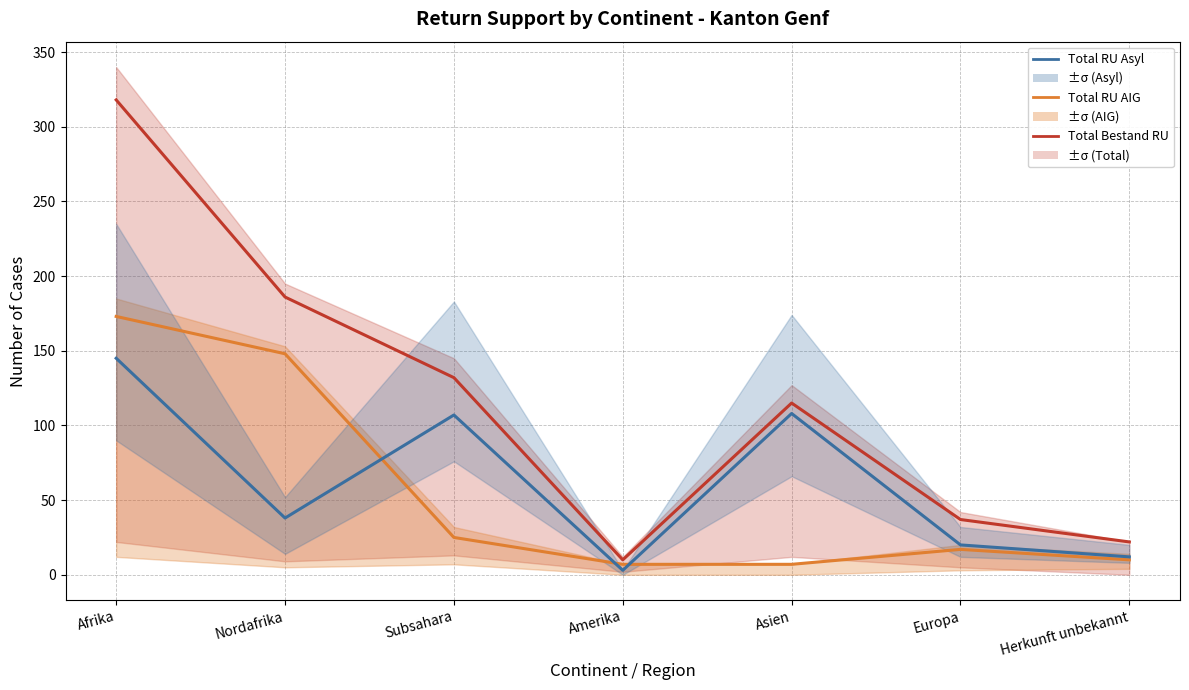

What is the label of the 3rd point from the right?

Asien